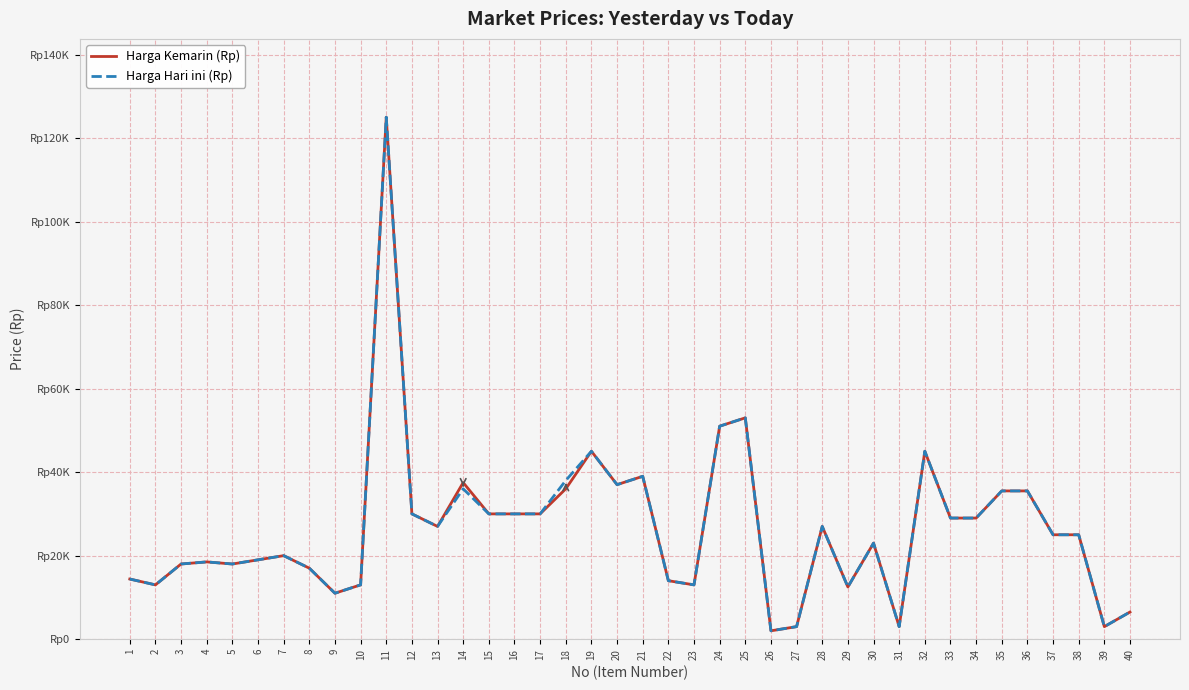

True or false: Harga Kemarin (Rp) and Harga Hari ini (Rp) cross at least once.

False